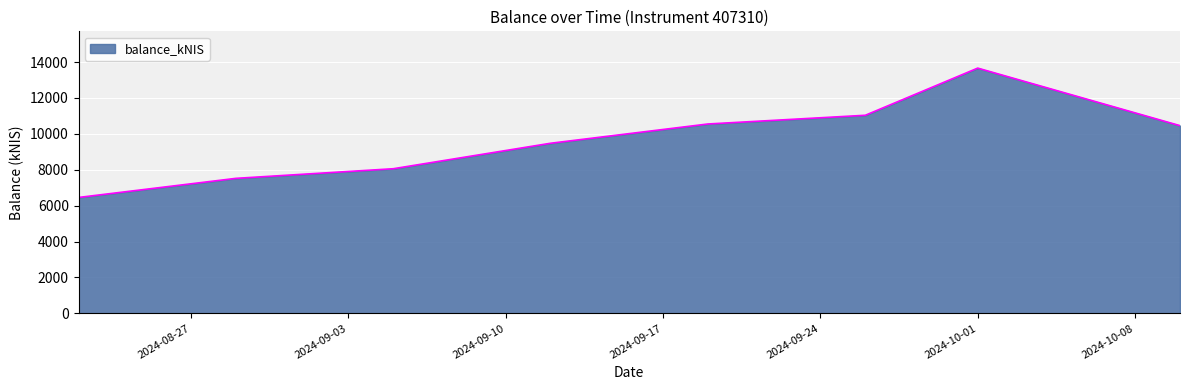

True or false: the data has more than 0 interior local peaks.

True